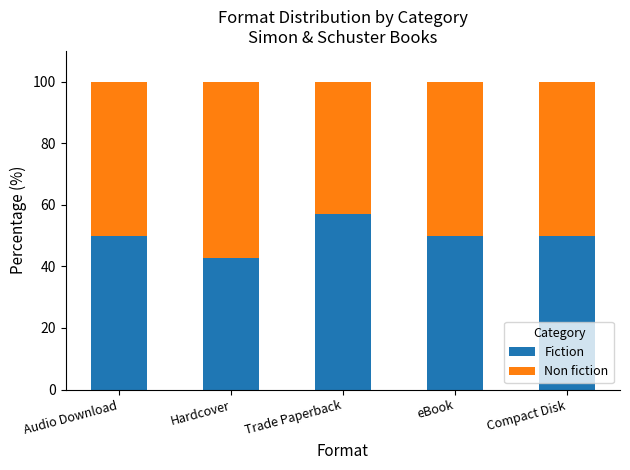

Are the bars grouped side by side (vs. stacked)?

No